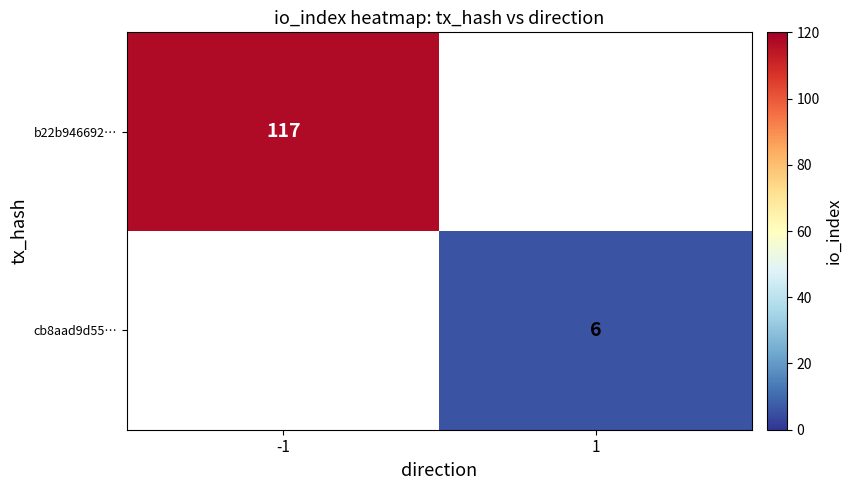

The cb8aad9d55… series shows 10 at 1. True or false?

False